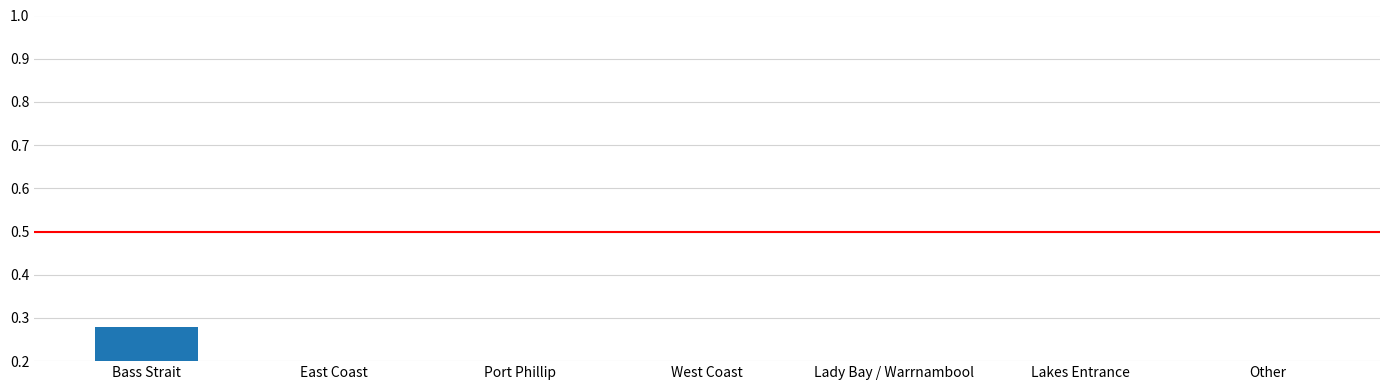

Is it true that the value at Lady Bay / Warrnambool is 0.2?

False